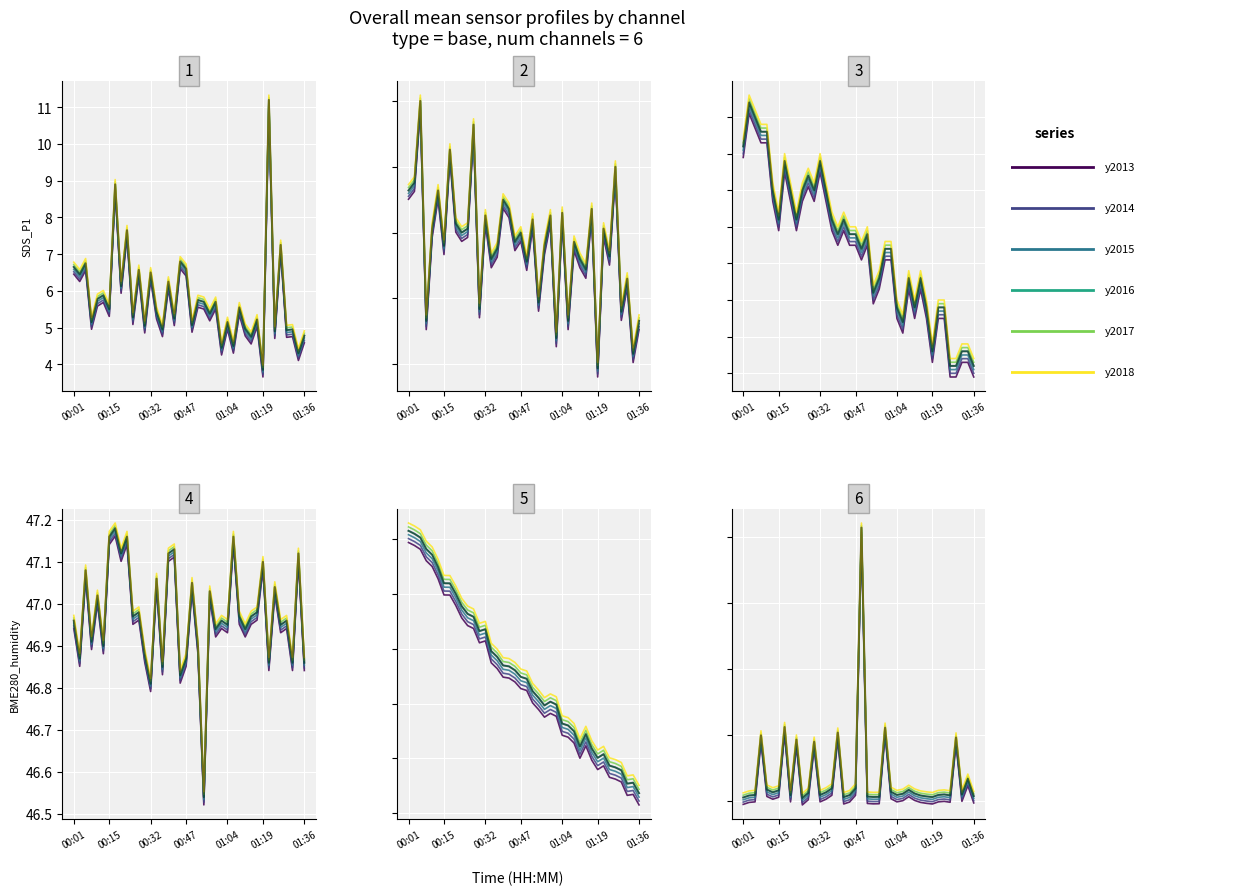

Is the value of y2018 at 17 greater than the value of y2014 at 15?

Yes